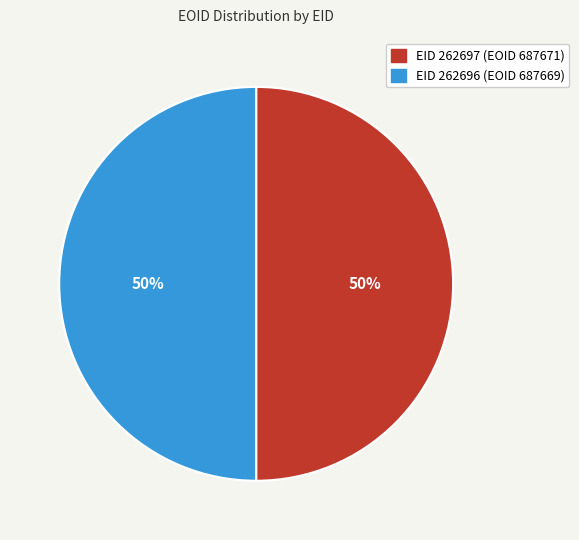

To the nearest percent, what is the average slice percentage?

50%